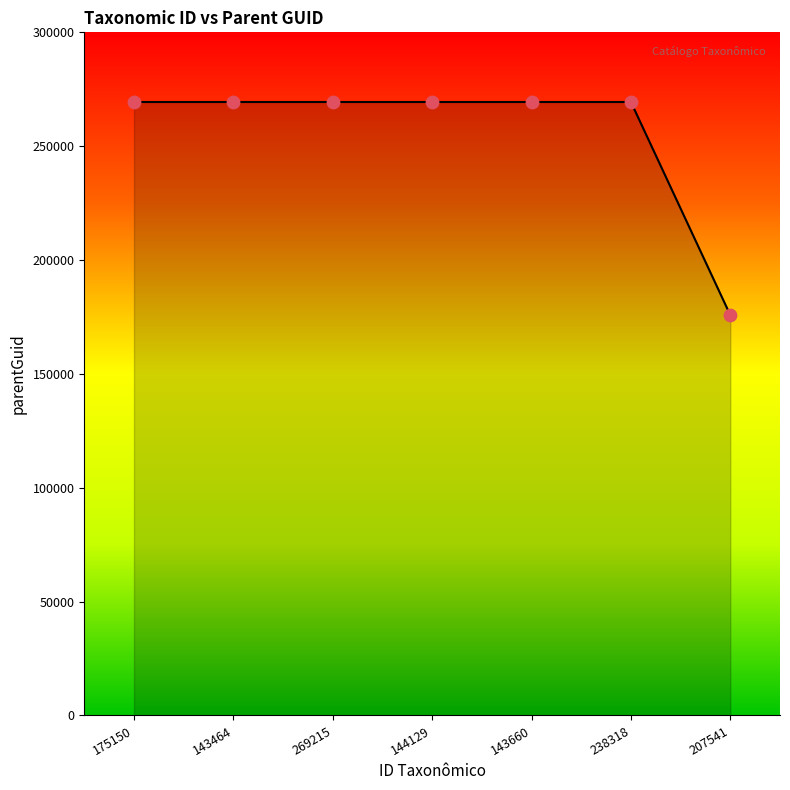

What is the ratio of the value at 143464 to the value at 207541?

1.5